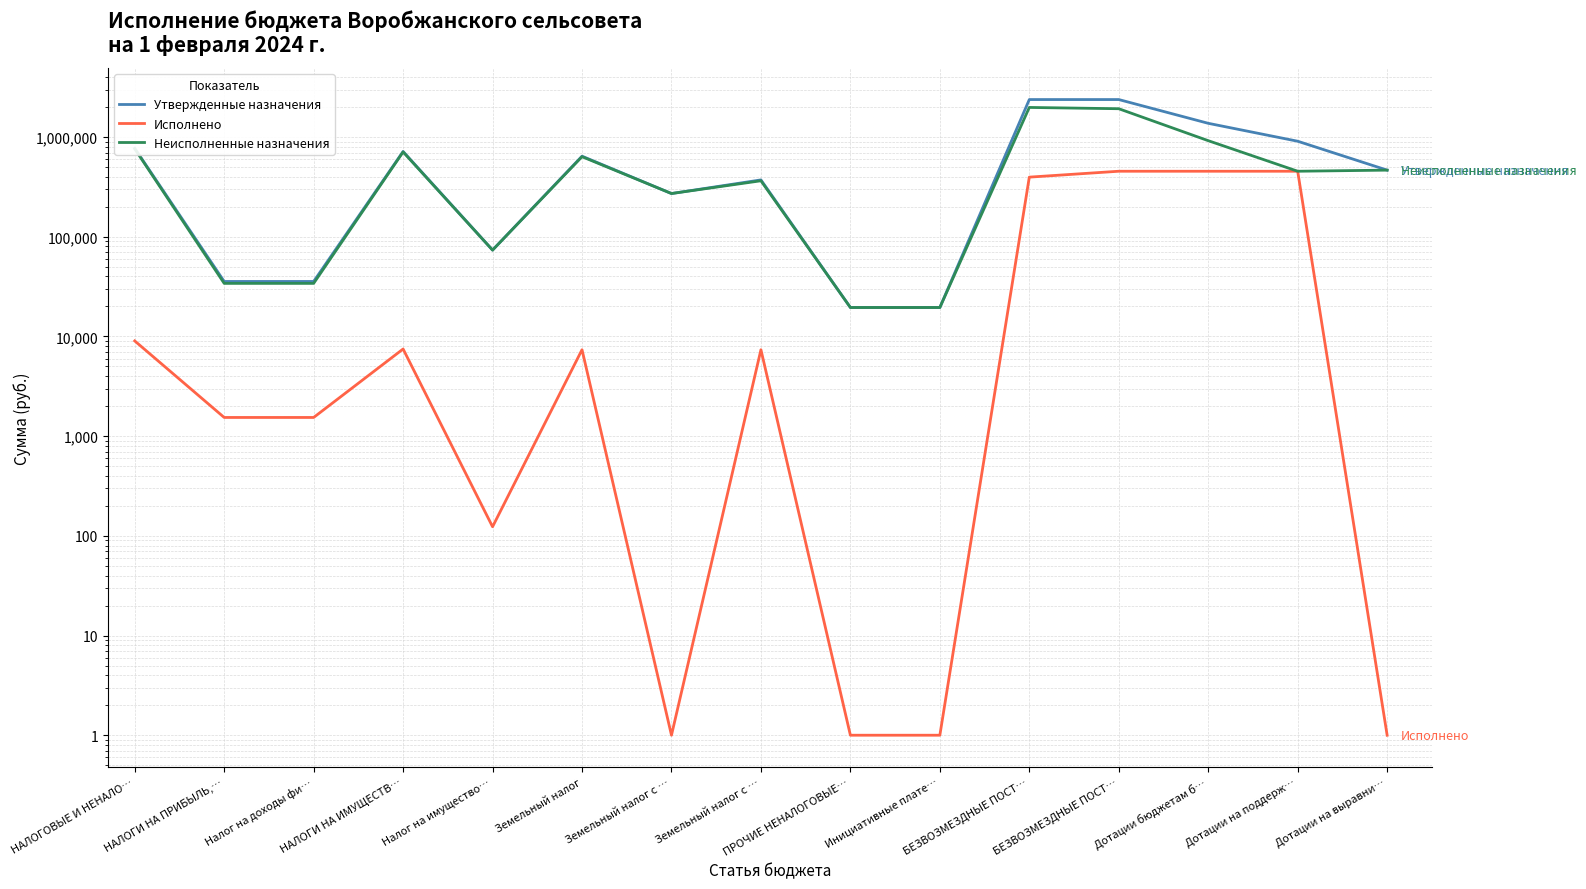

The Исполнено series shows 1540.6 at НАЛОГИ НА ПРИБЫЛЬ,…. True or false?

True